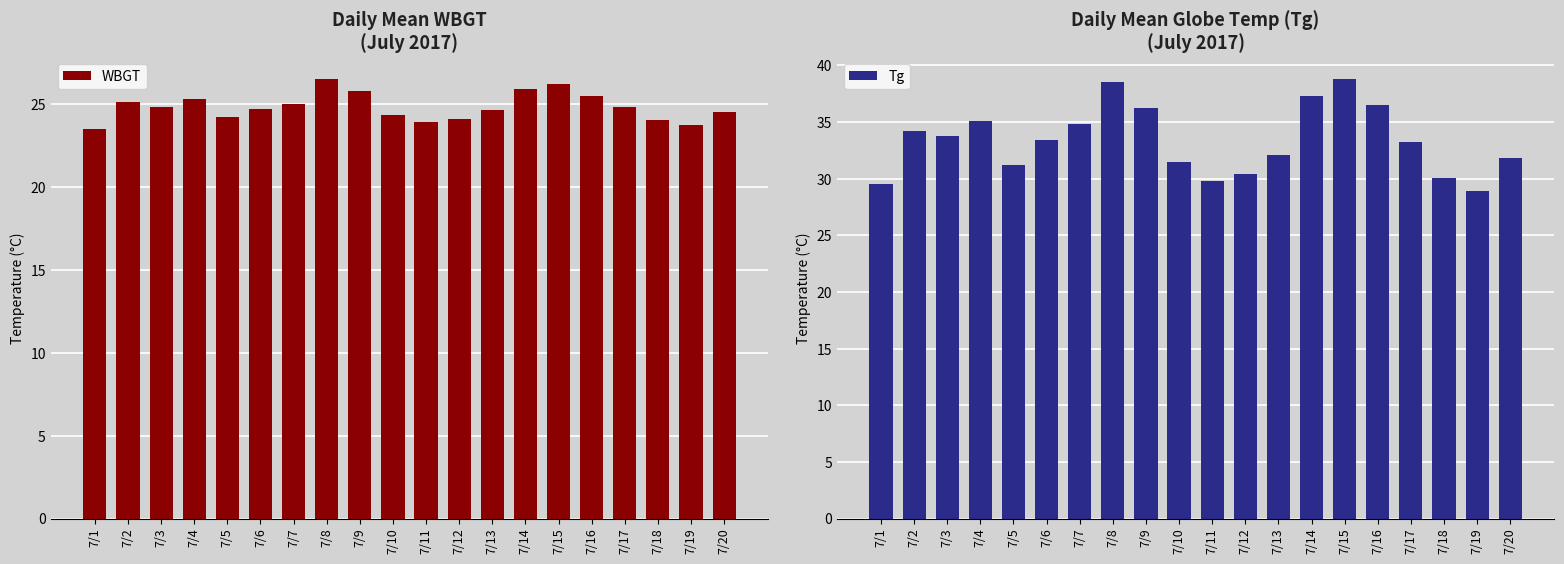

Which series has the widest spread of values?

Tg